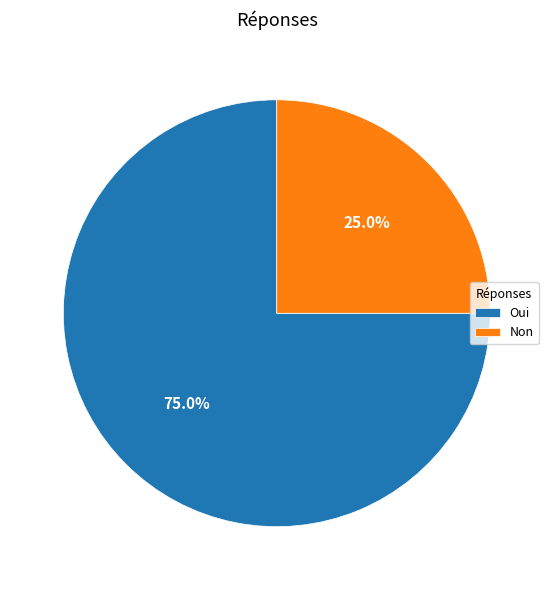

How many segments does this pie chart have?

2